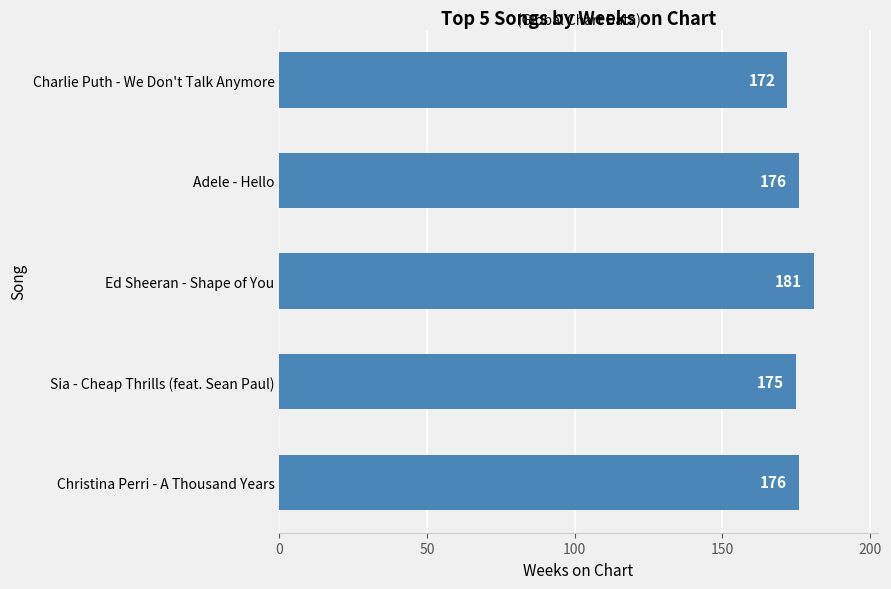

What is the difference between the maximum and second lowest values?

6